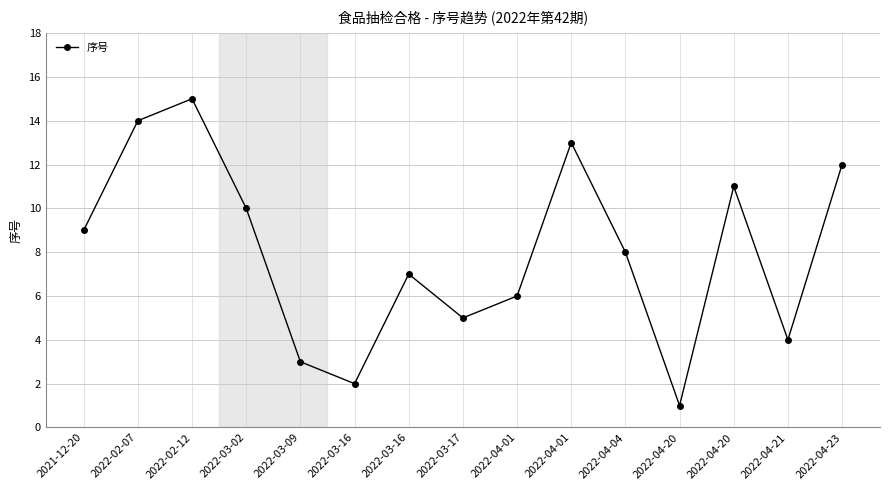

What is the difference between the maximum and minimum values?

14